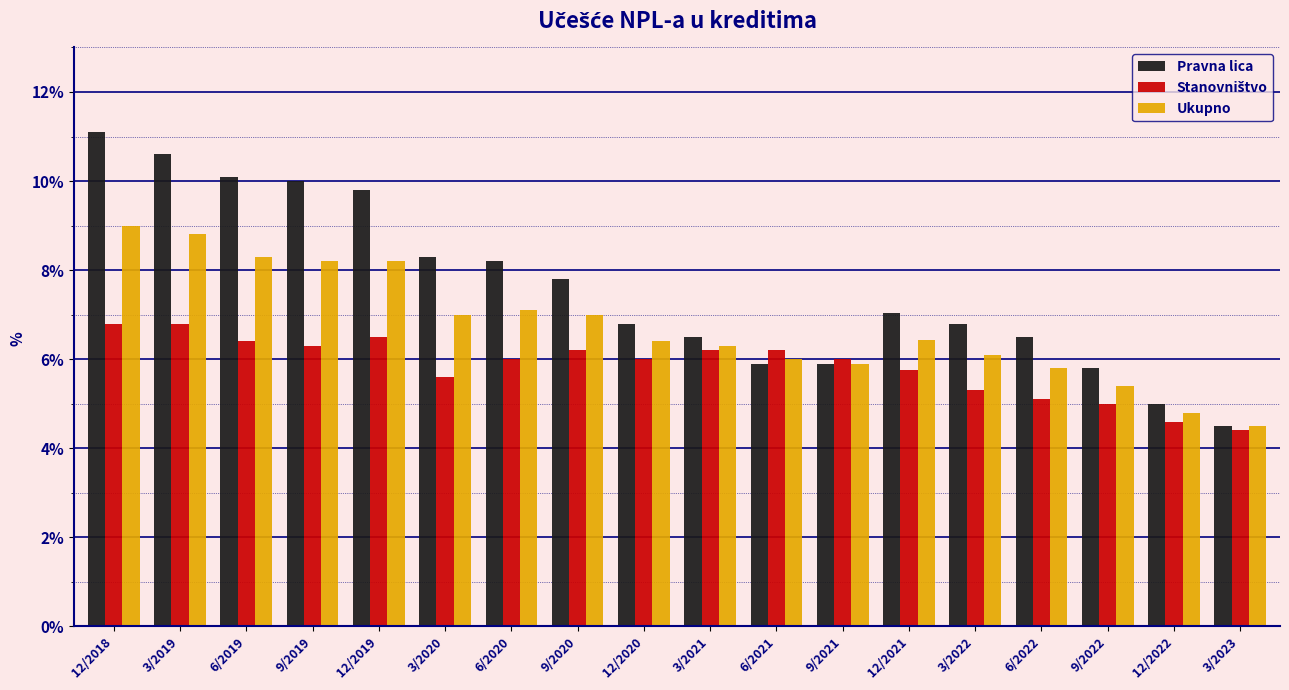

Which series has the largest total across all categories?

Pravna lica